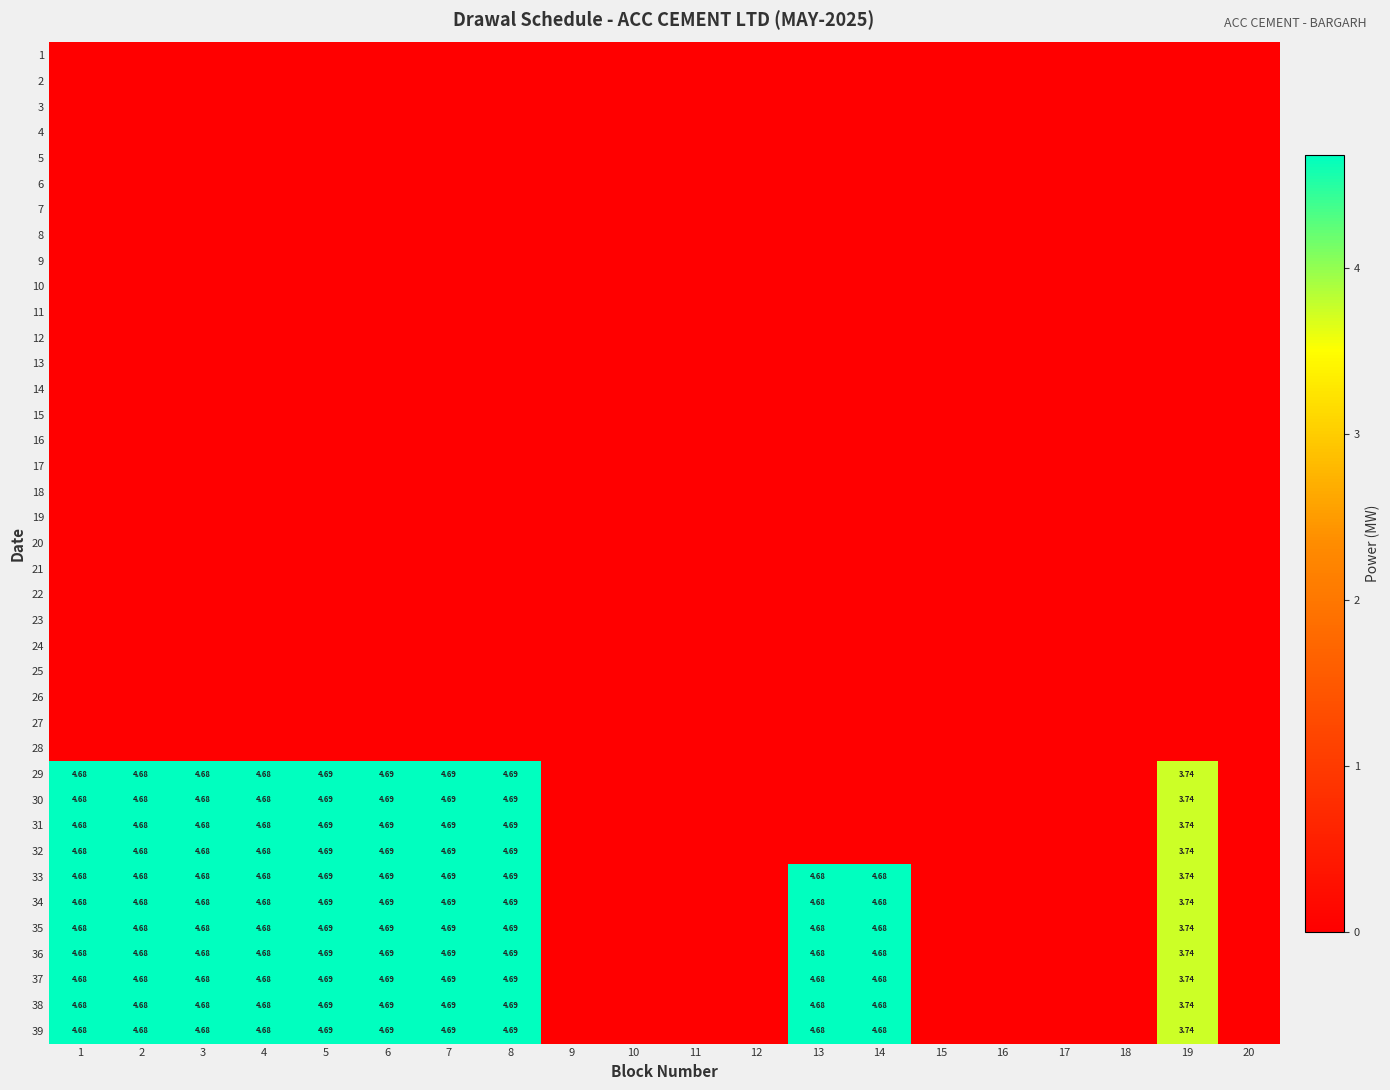

At which category is the sum across all series the highest?

5